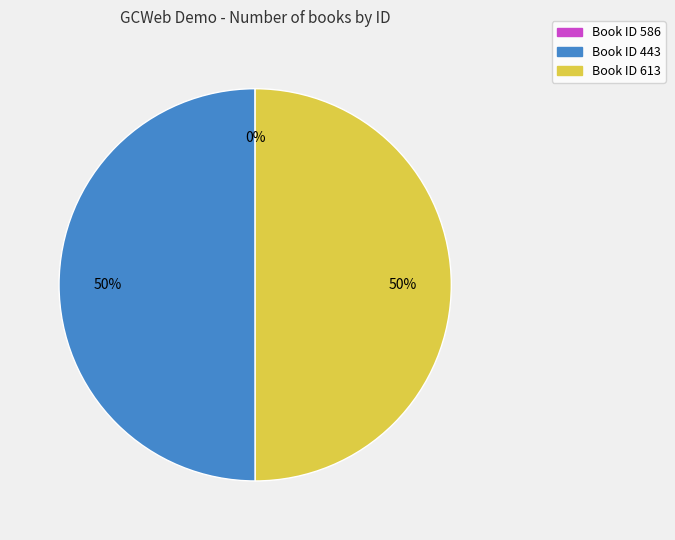

To the nearest percent, what is the average slice percentage?

33%